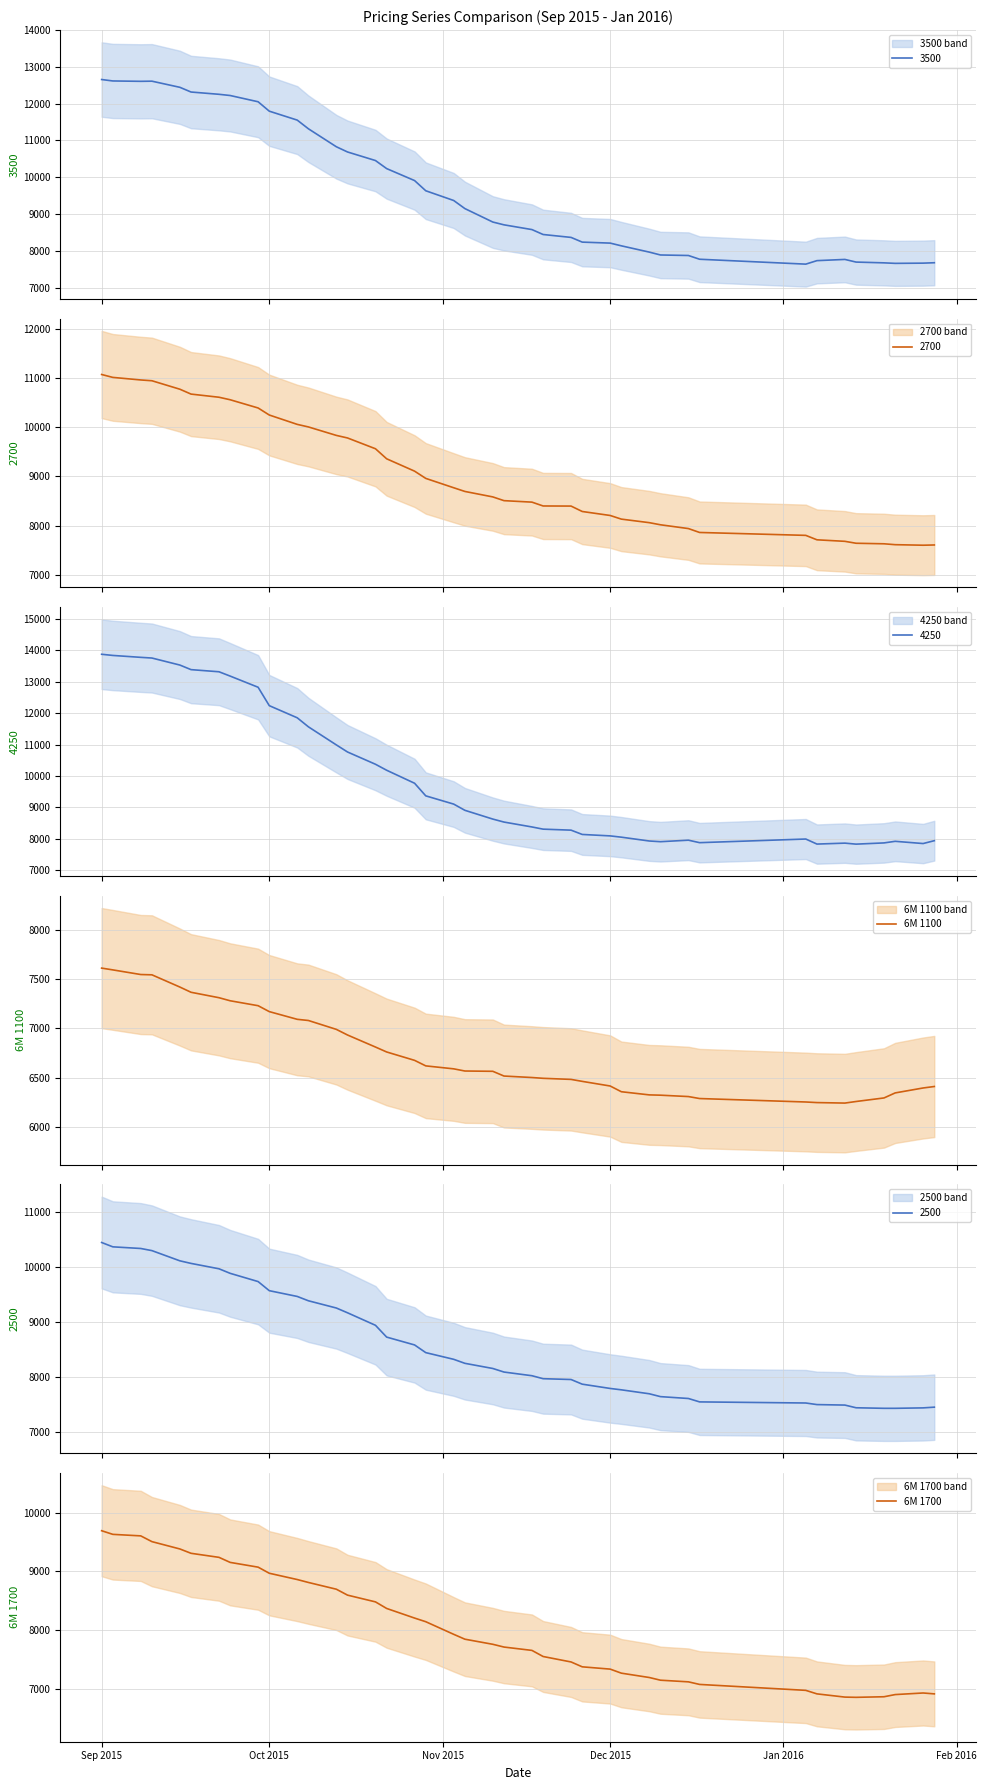

Which series has the widest spread of values?

6M 1700